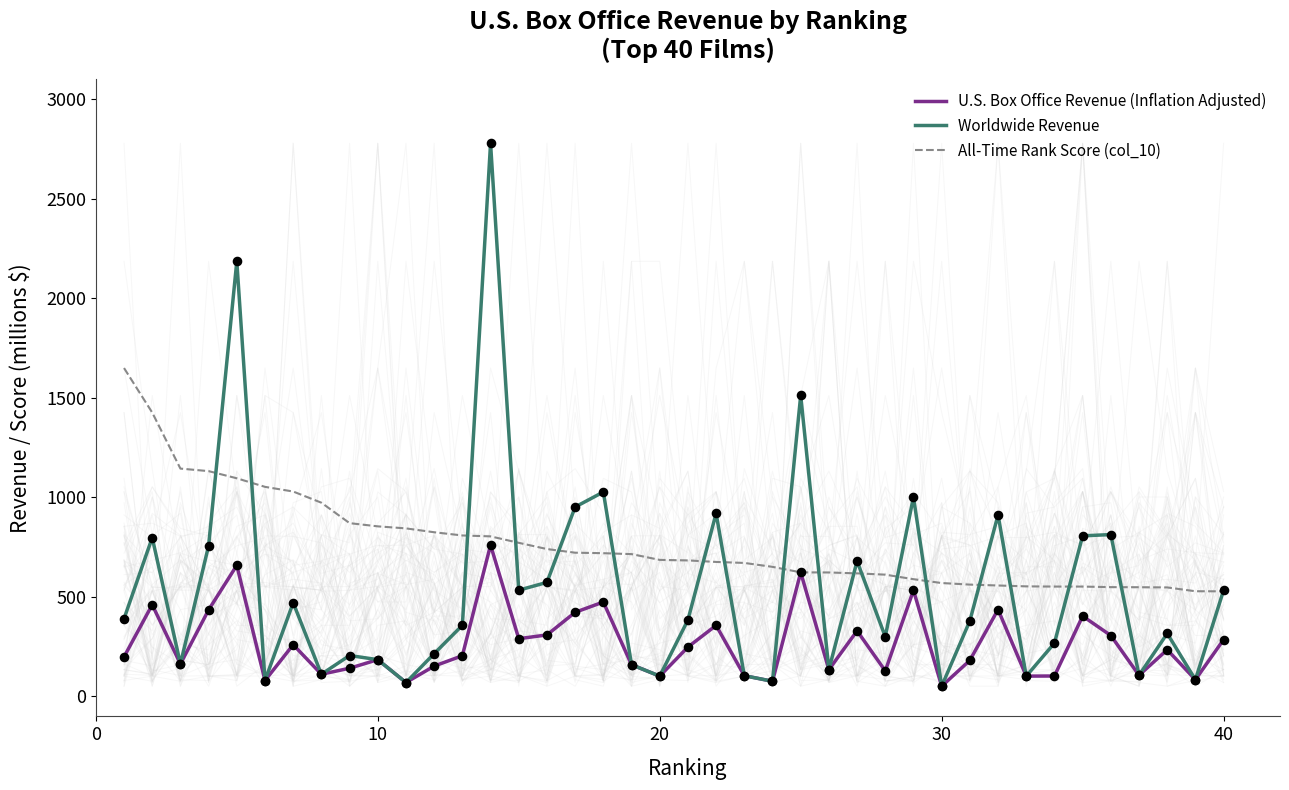

Which series has the largest Y range (max minus min)?

Worldwide Revenue